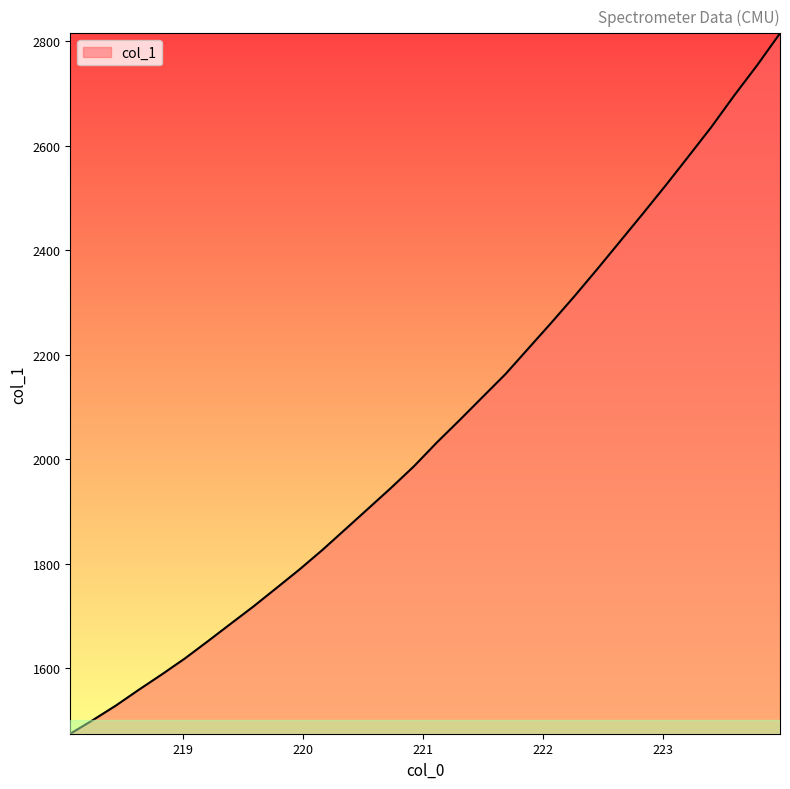

What is the greatest value displayed?

2815.1